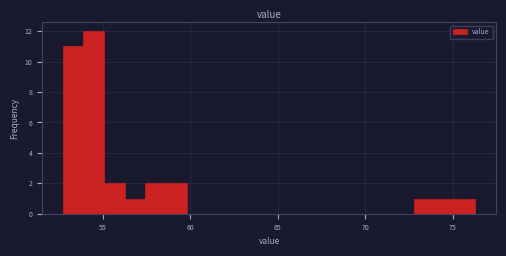

Around what value on the x-axis is the tallest bar? Give the approximate position of its centre, as read against the axis.

54.5